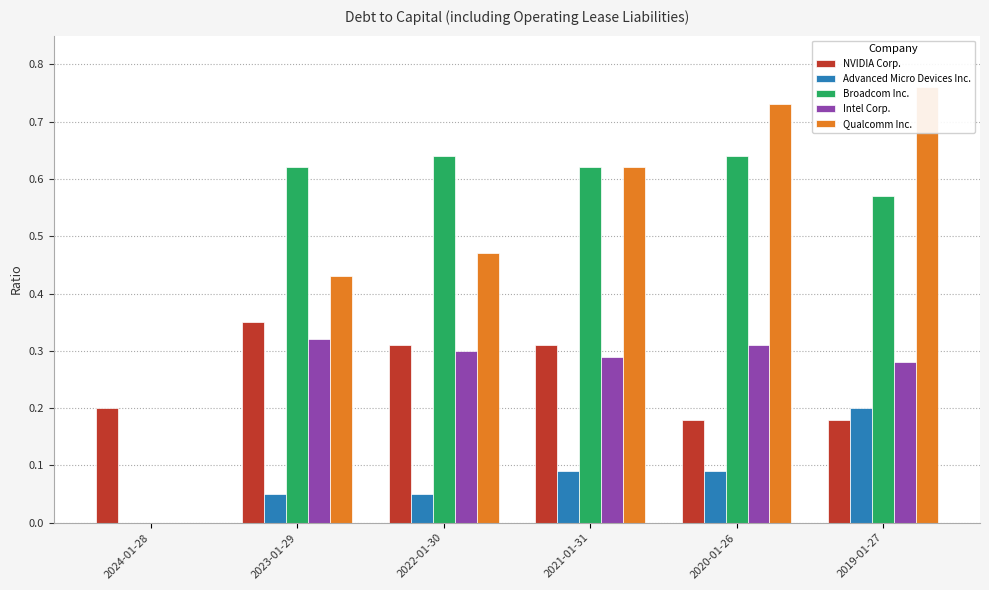

Which category has the highest value across all series?

2019-01-27